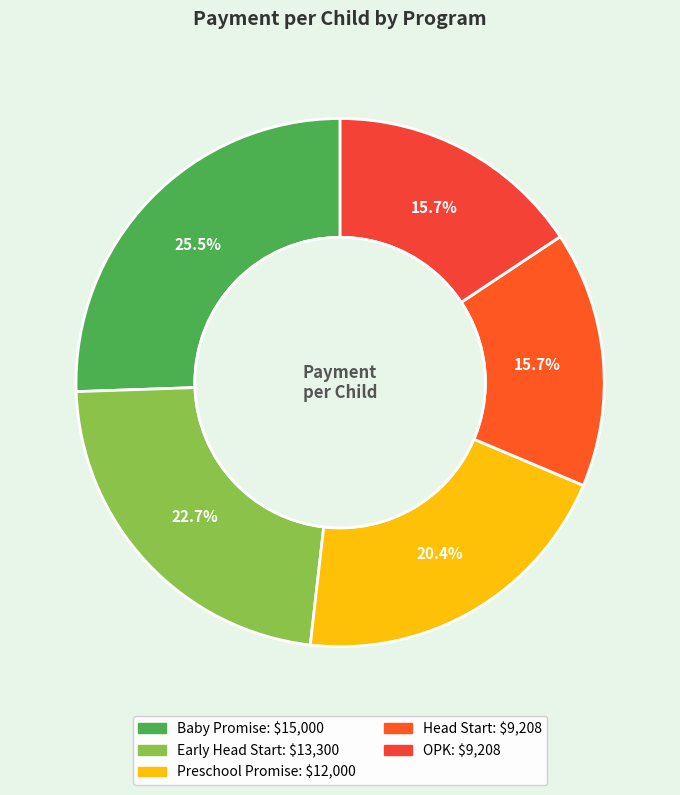

Which slice is the largest?

Baby Promise